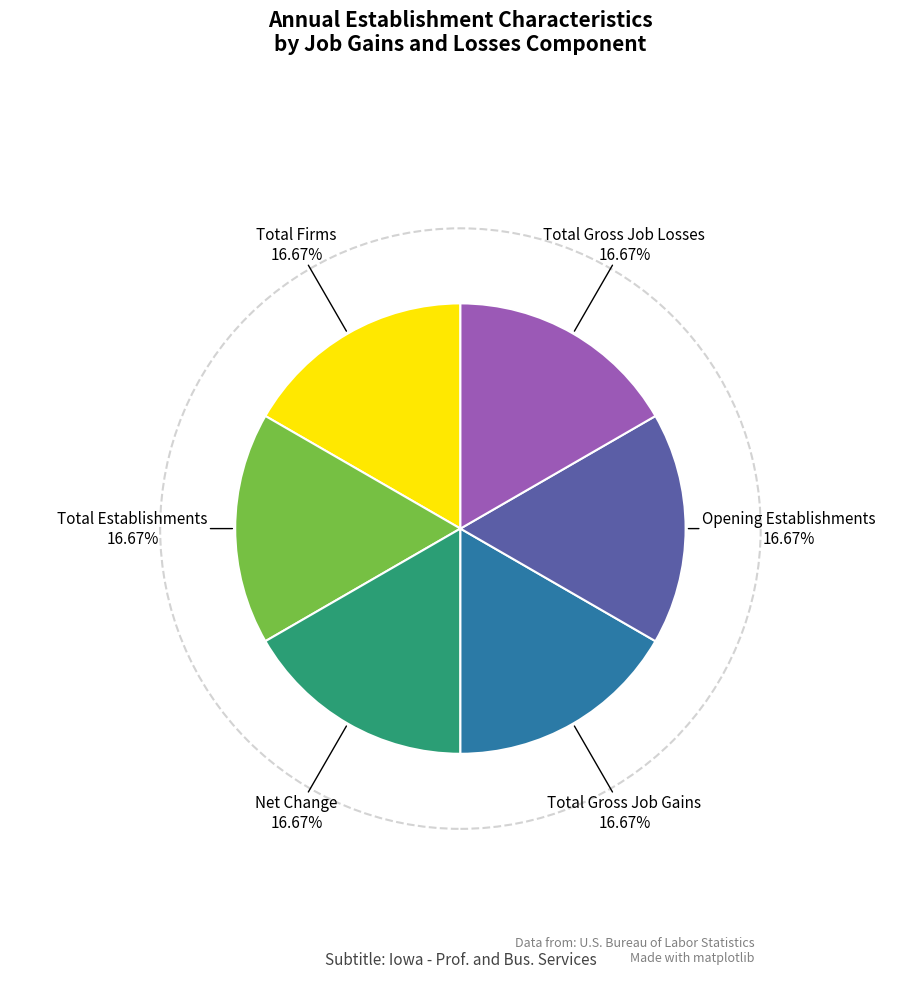

Is there a majority slice in this chart?

No